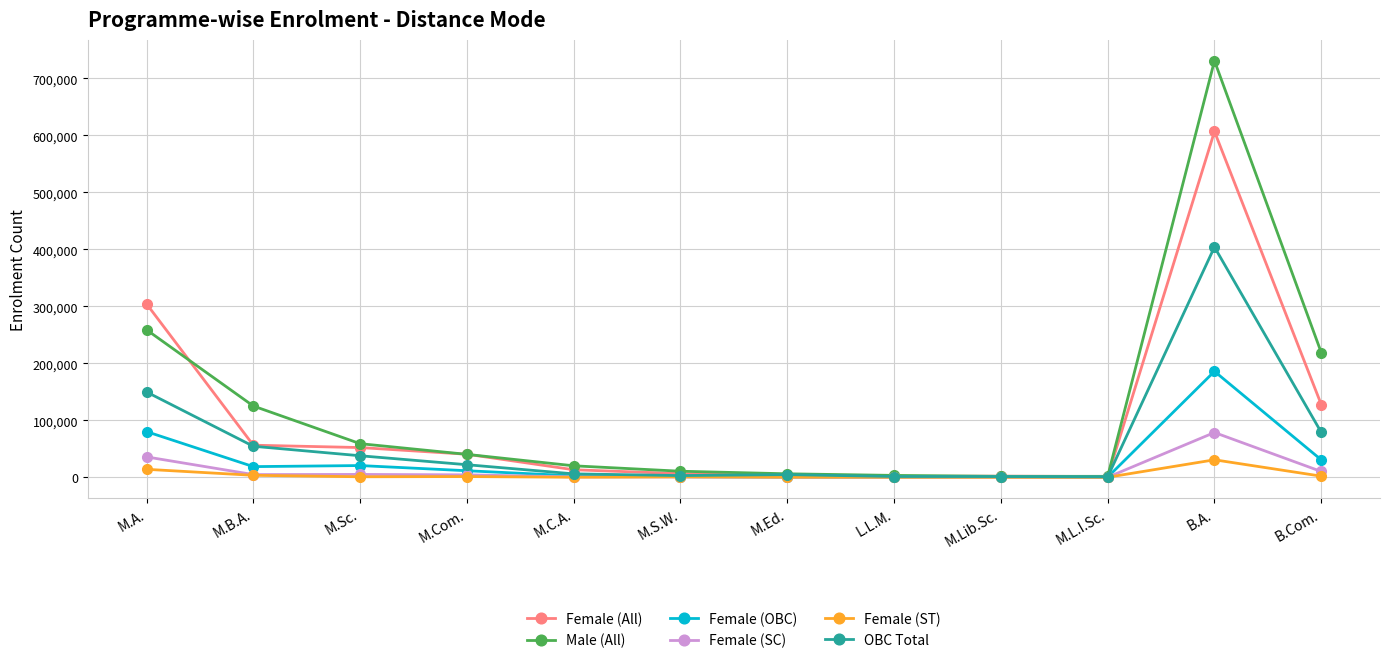

What is the label of the 2nd point from the right?

B.A.